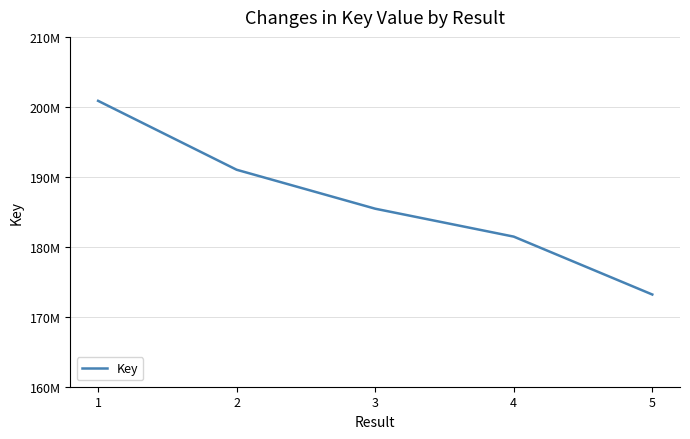

List the labels in order of value, largest first.

1, 2, 3, 4, 5